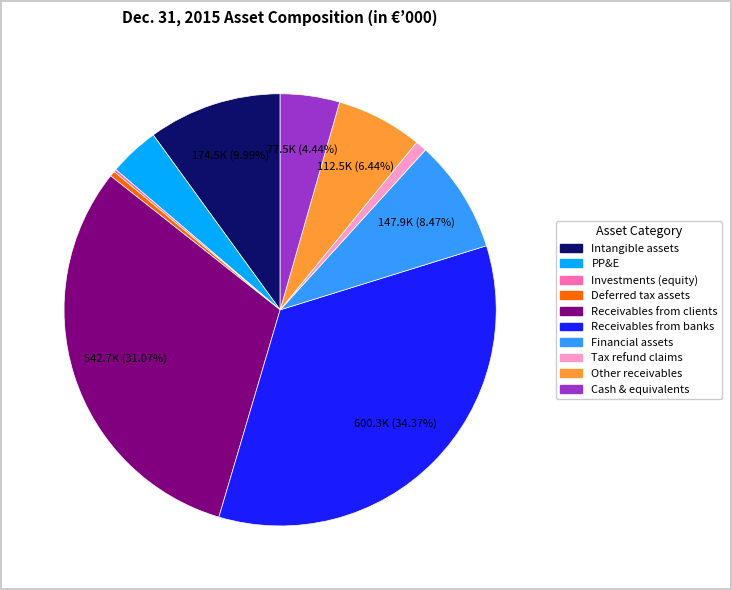

Is there any slice that represents more than half of the pie?

No